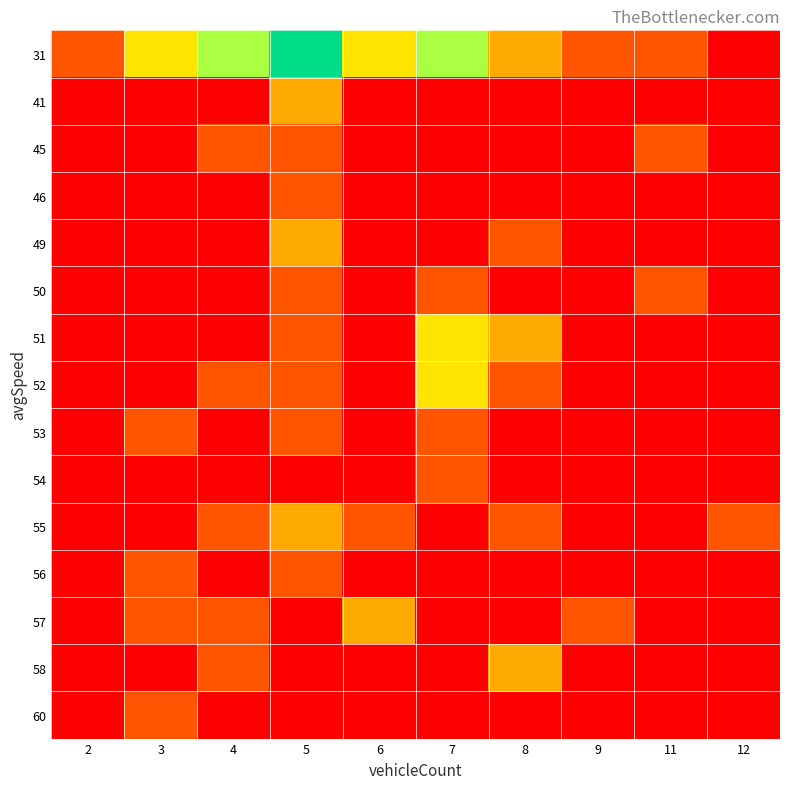

Which series has the largest total across all categories?

31